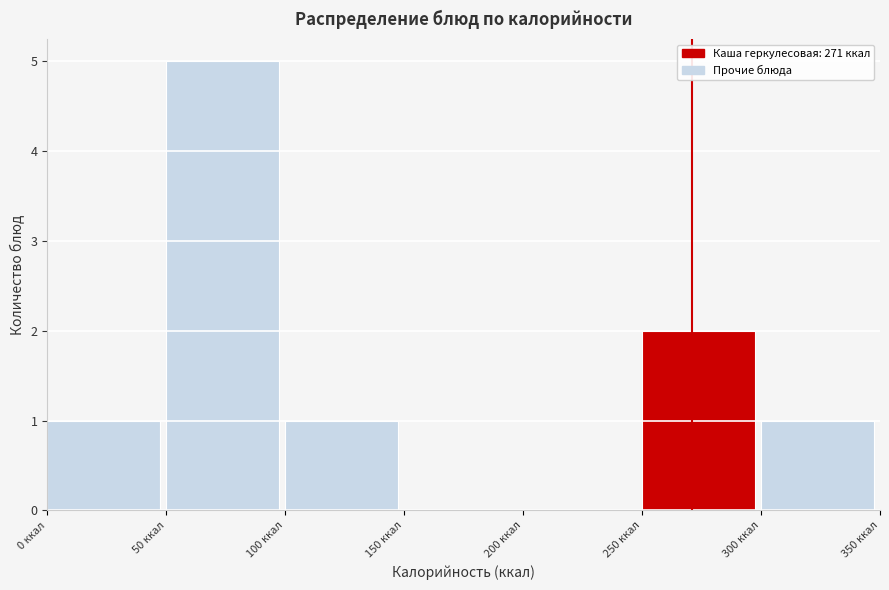

Reading left to right, transcribe this chart: for each bar, give the range it covers on the x-axis and its height. The values are not printed on the chart, so give them approximately, as read against the axis.

0 to 50: 1
50 to 100: 5
100 to 150: 1
150 to 200: 0
200 to 250: 0
250 to 300: 2
300 to 350: 1